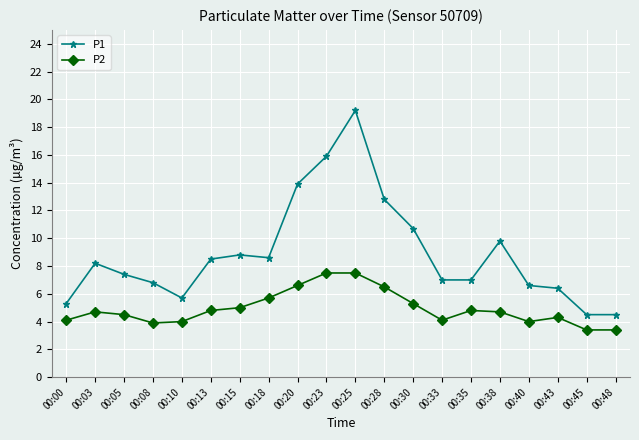

What is the difference between the maximum and minimum values in the P1 series?

14.7